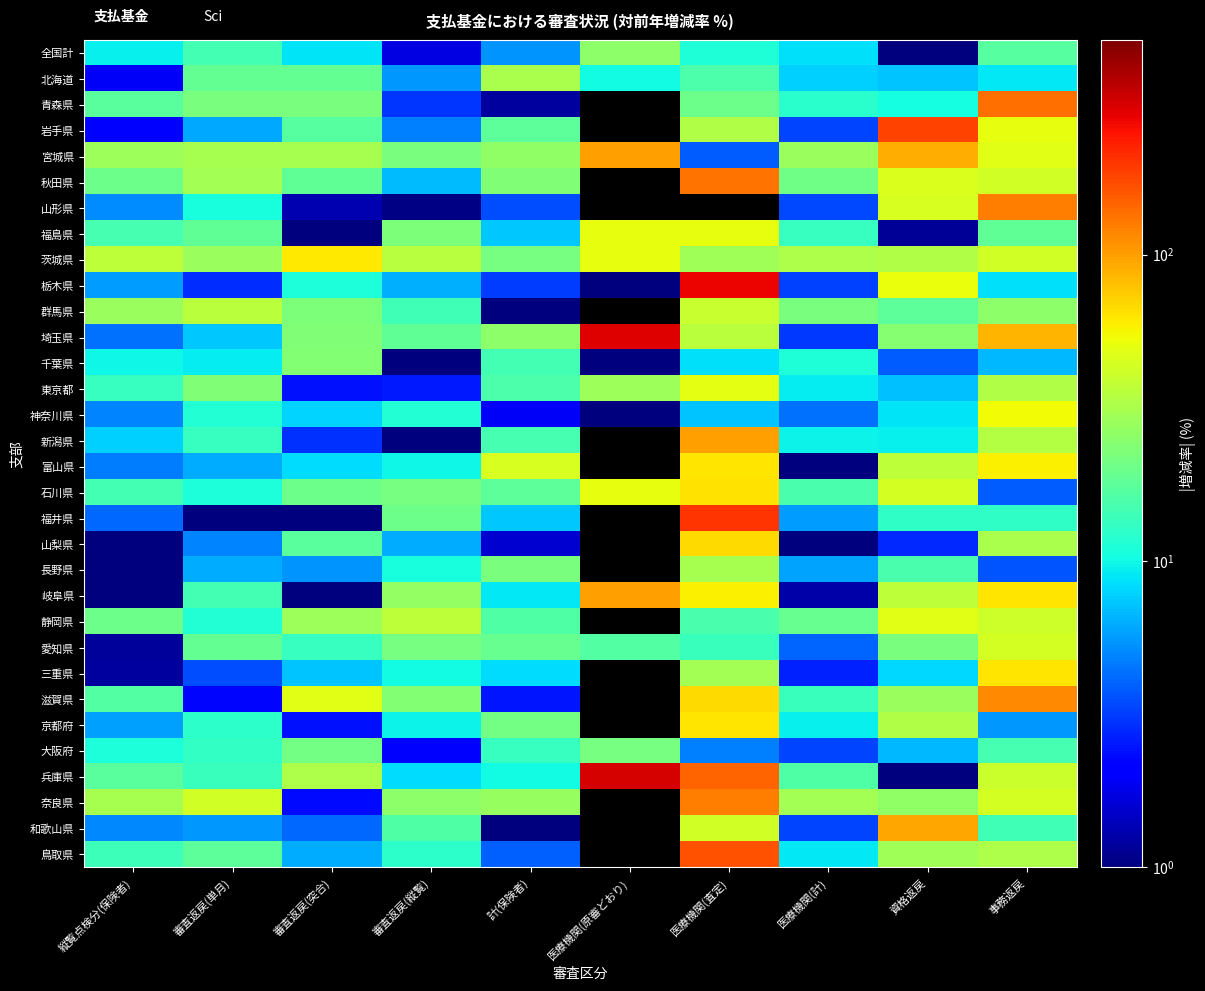

How many values in the 東京都 series are below 15?

5